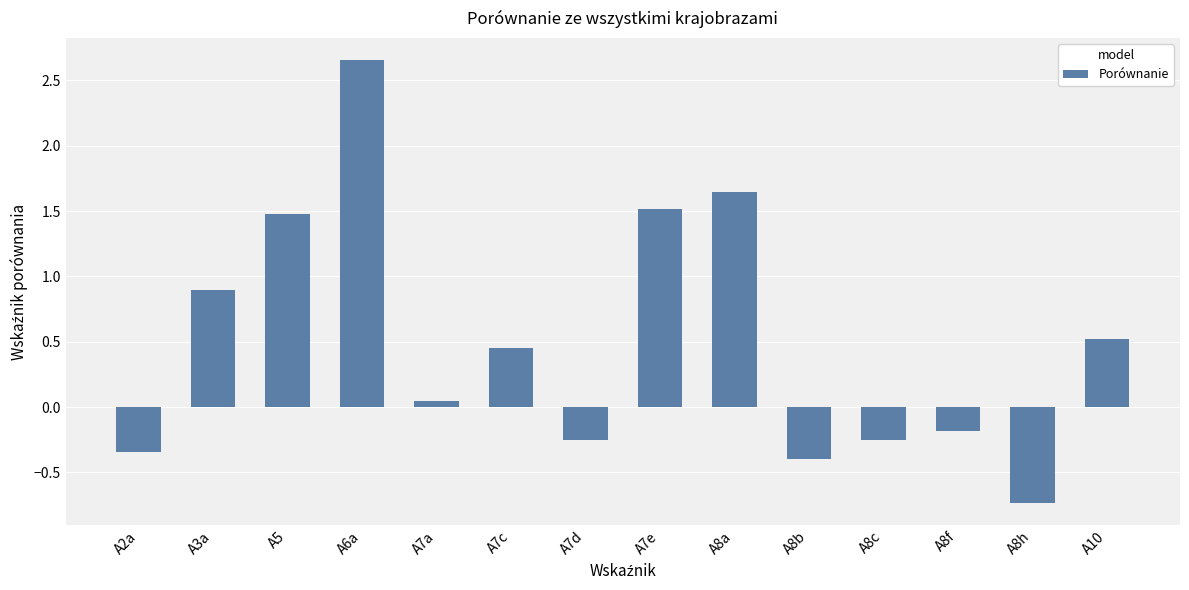

What is the difference between the second highest and second lowest values?

2.0